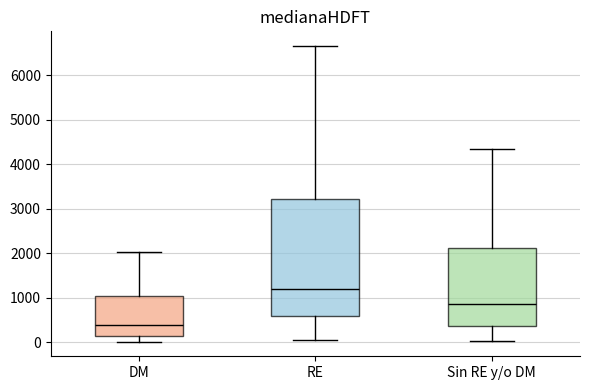

Comparing the boxes themselves (not the whiskers), which one is the tallest?

RE